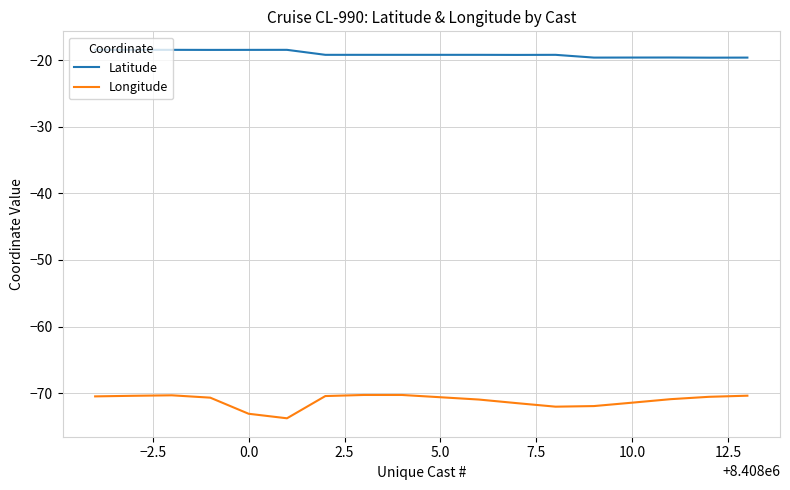

True or false: Latitude and Longitude intersect in this chart.

False